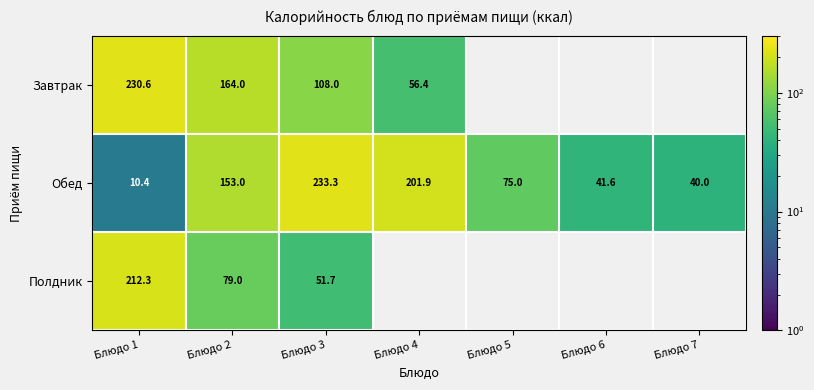

Is the value of Обед at Блюдо 3 greater than the value of Завтрак at Блюдо 2?

Yes